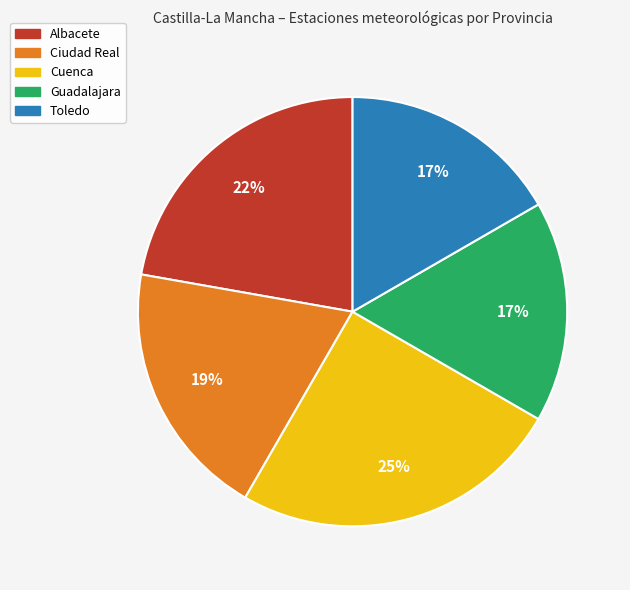

Is there any slice that represents more than half of the pie?

No